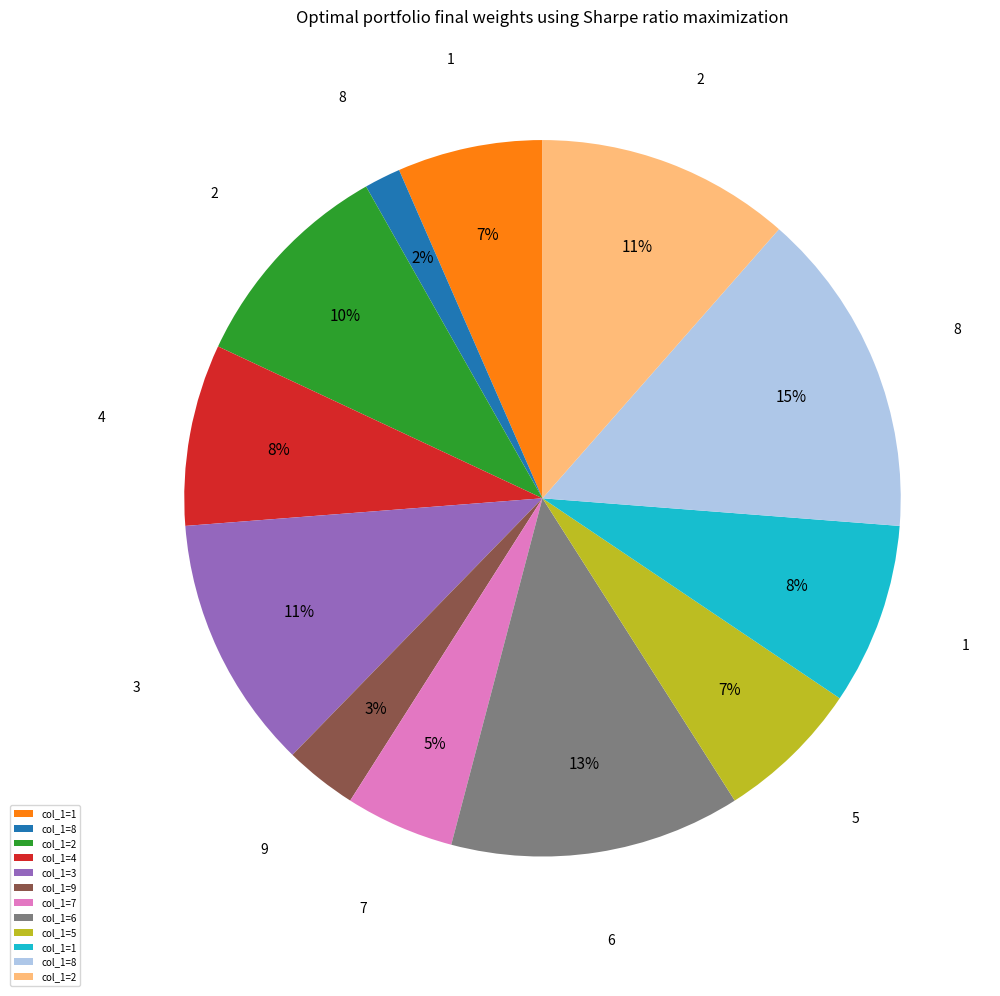

To the nearest percent, what is the difference between the largest and smallest slice percentages?

13%